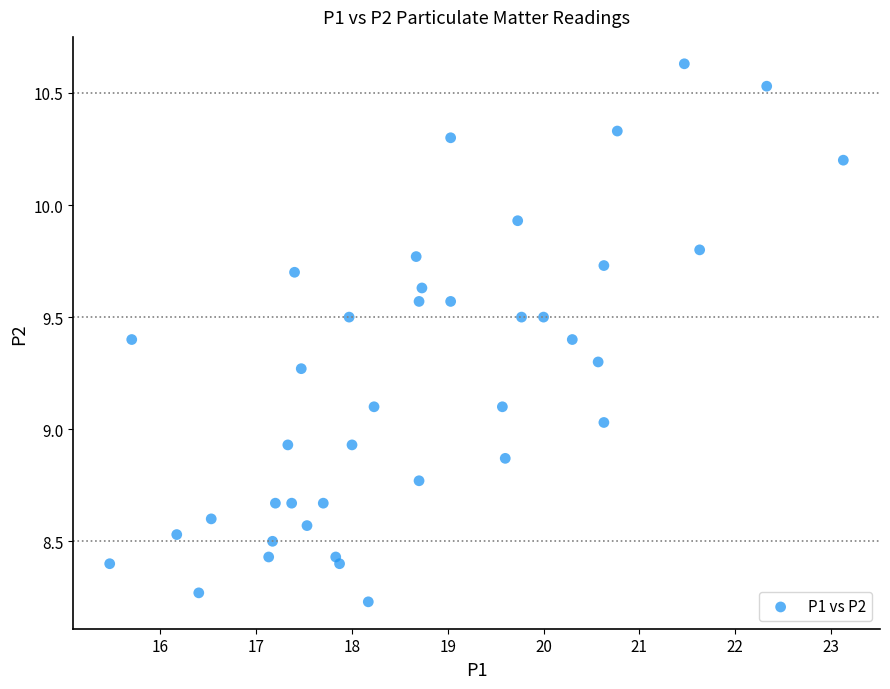

What is the range of Y values (max minus min)?

2.4